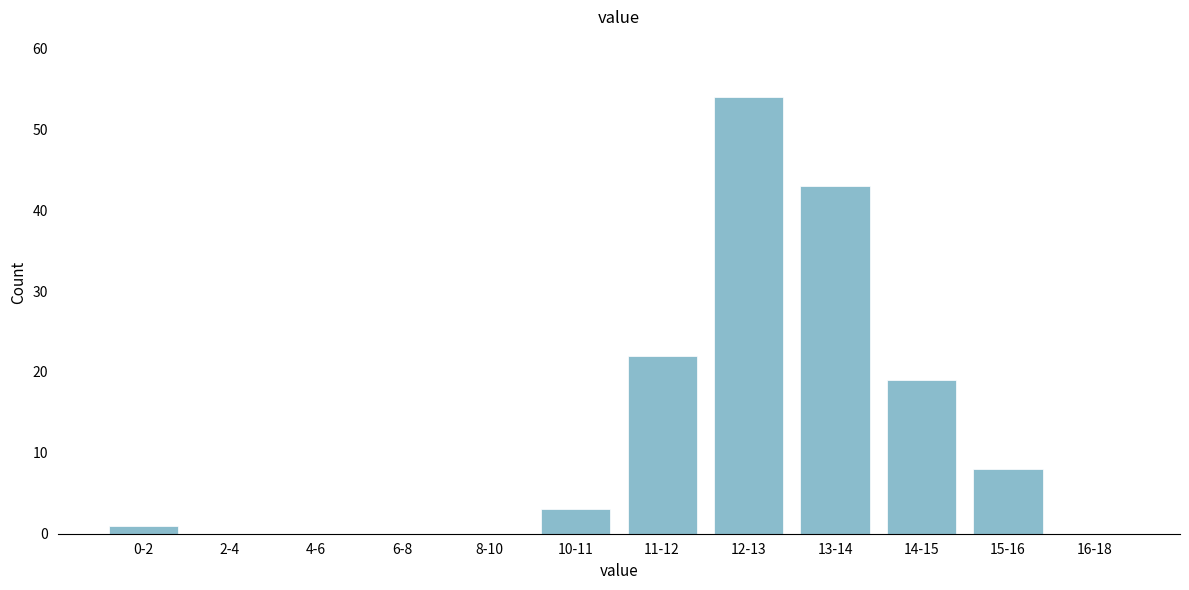

Reading left to right, list all the values displayed in this chart.

0-2=1	2-4=0	4-6=0	6-8=0	8-10=0	10-11=3	11-12=22	12-13=54	13-14=43	14-15=19	15-16=8	16-18=0